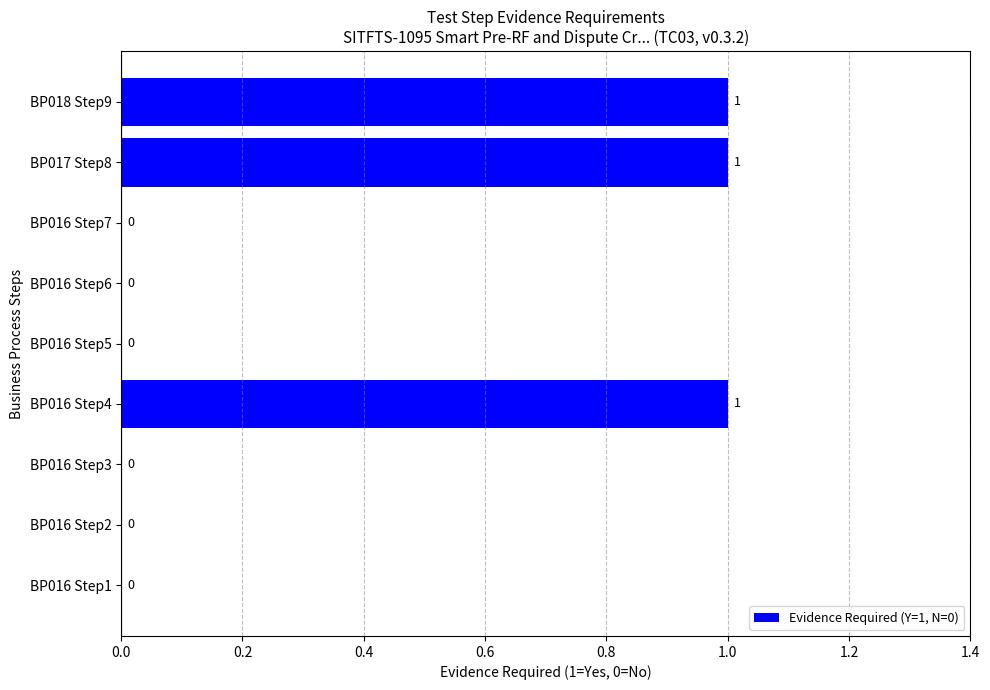

Are the bars horizontal?

Yes